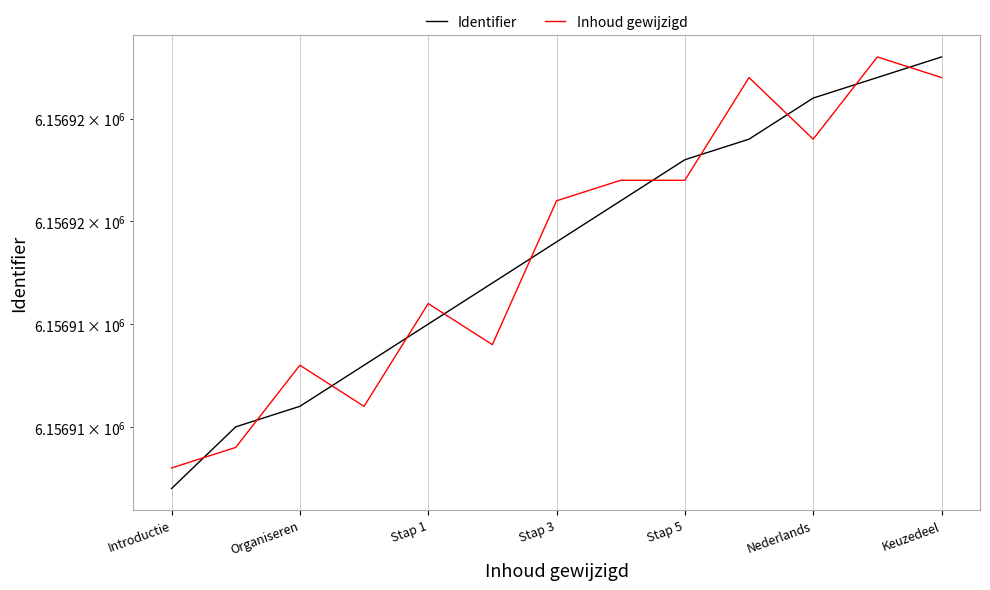

What are all the series names shown in the legend?

Identifier, Inhoud gewijzigd